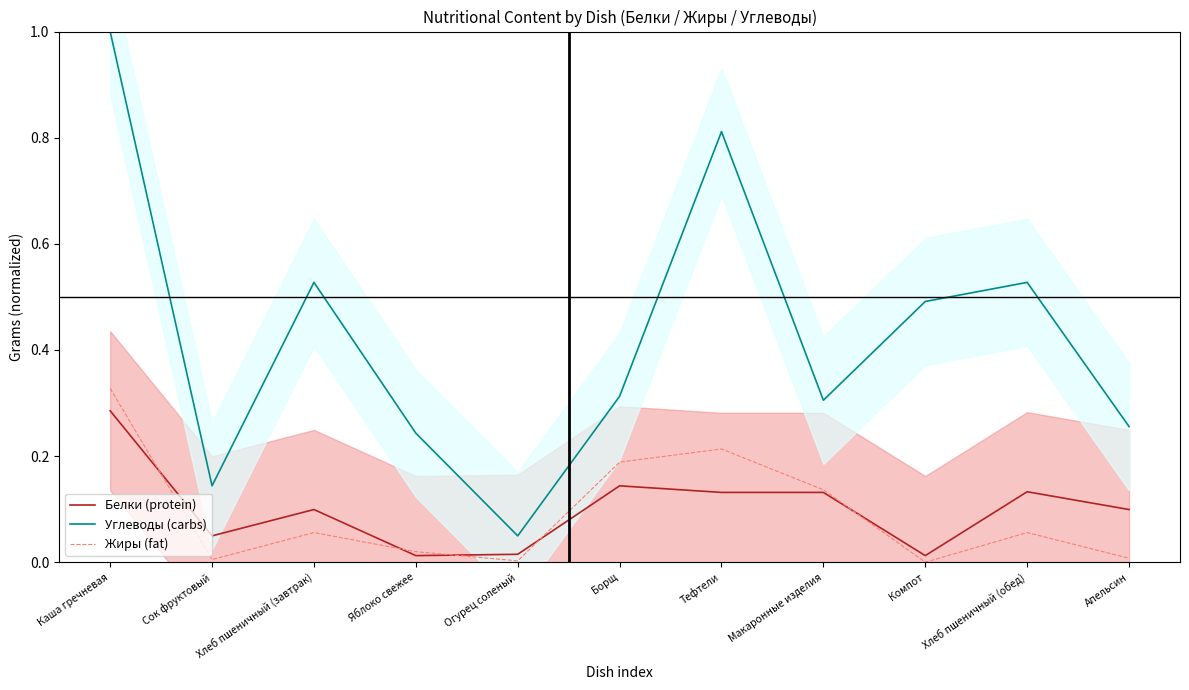

What is the difference between the Углеводы (carbs) values at Сок фруктовый and Хлеб пшеничный (обед)?

0.4